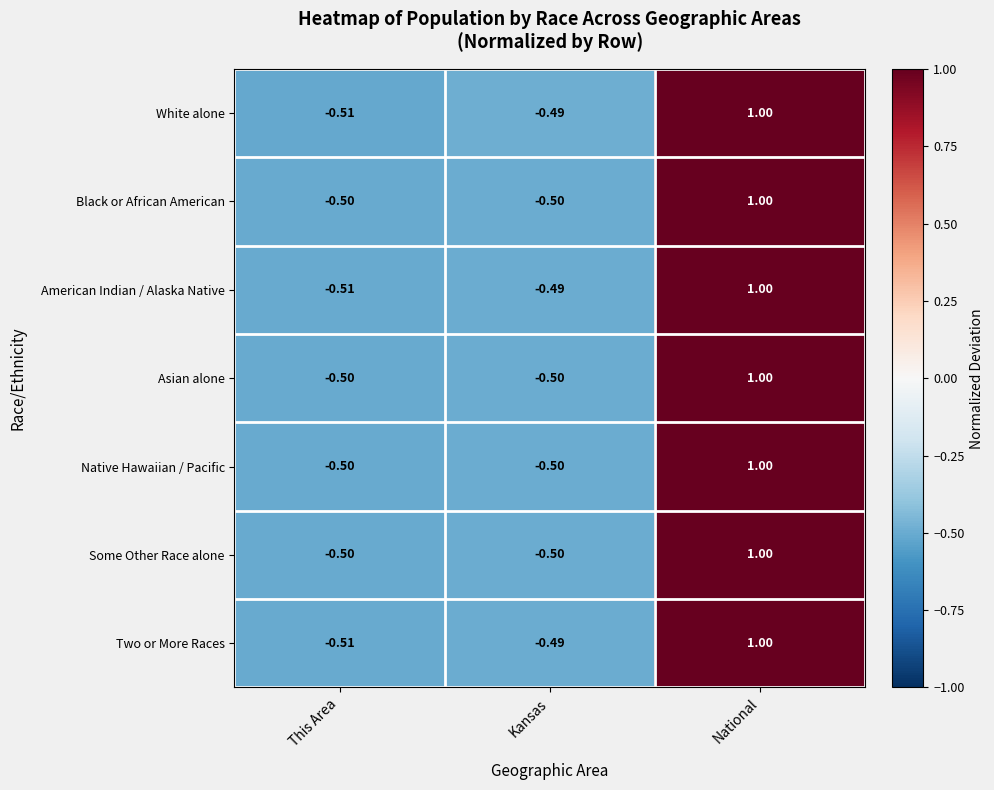

At which category does the chart reach its minimum across all series?

This Area